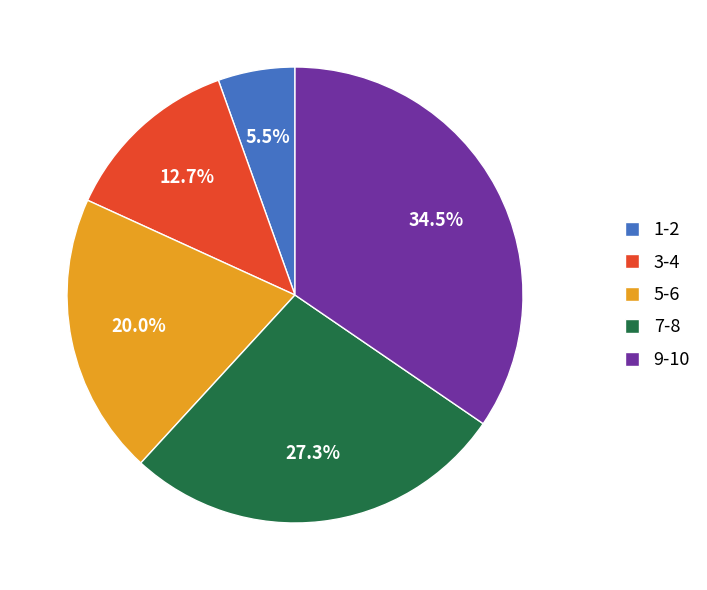

Between 3-4 and 9-10, which is larger?

9-10